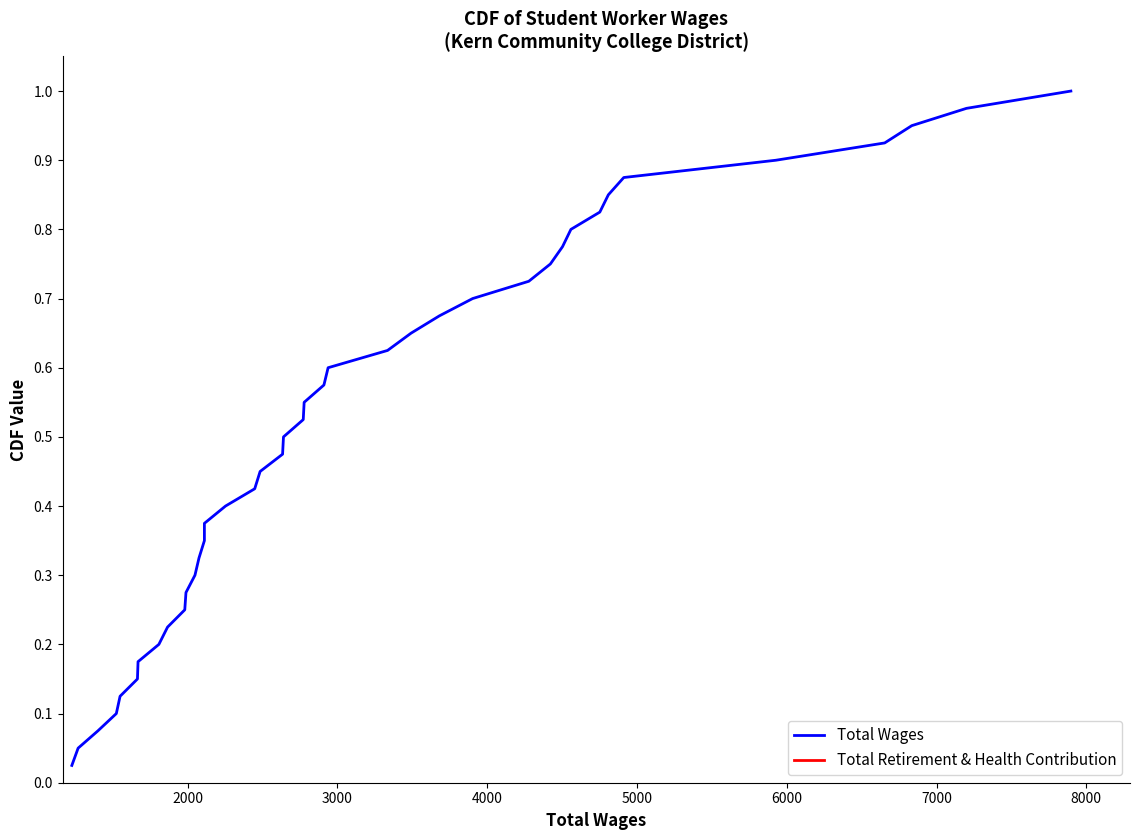

True or false: Total Wages and Total Retirement & Health Contribution intersect in this chart.

False